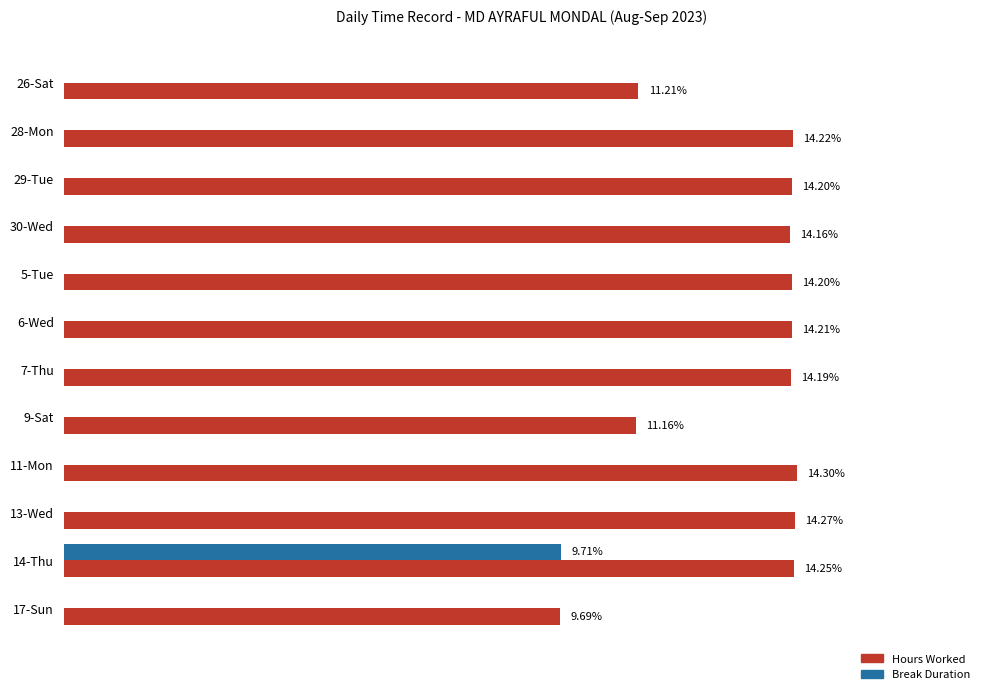

Which series changed the most between 30-Wed and 7-Thu?

Hours Worked